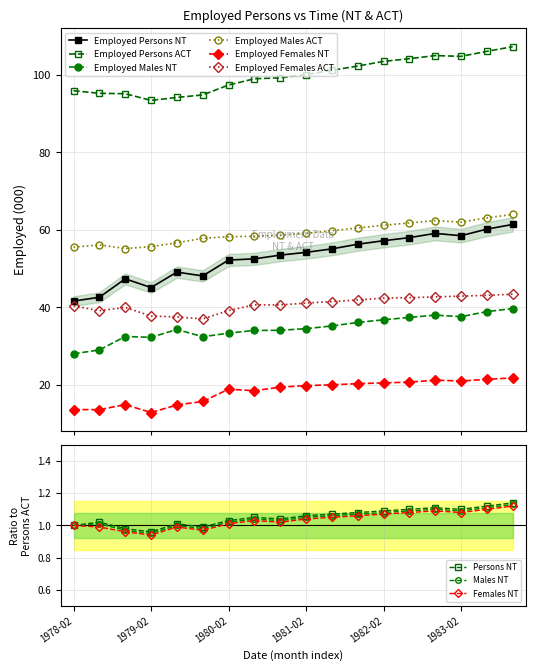

Rank the categories by Employed Persons NT value from lowest to highest.

1978-02, 1978-06, 1979-02, 1978-10, 1979-10, 1979-06, 1980-02, 1980-06, 1980-10, 1981-02, 1981-06, 1981-10, 1982-02, 1982-06, 1983-02, 1982-10, 1983-06, 1983-10